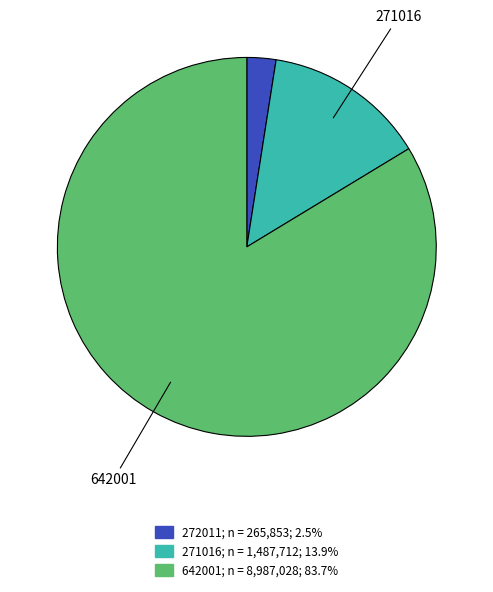

Do 271016 and 272011 together represent more than half of the pie?

No